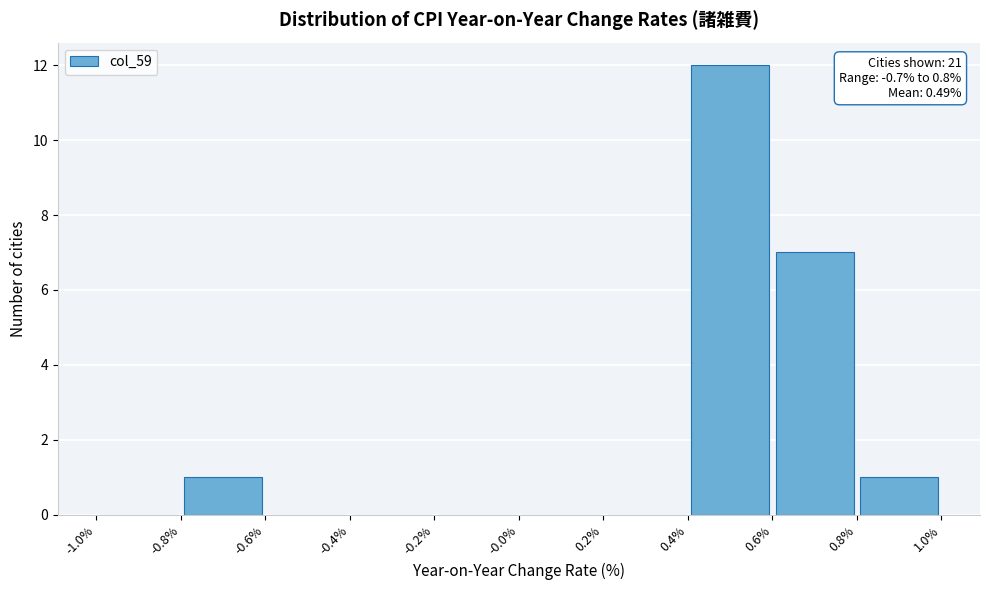

Over which range of the x-axis is the bar tallest?

0.4% to 0.6%